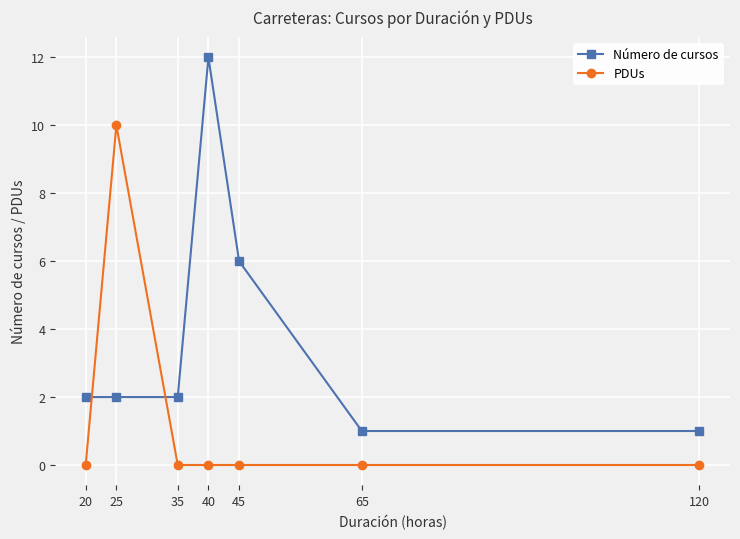

How many PDUs values are between 0 and 1?

6